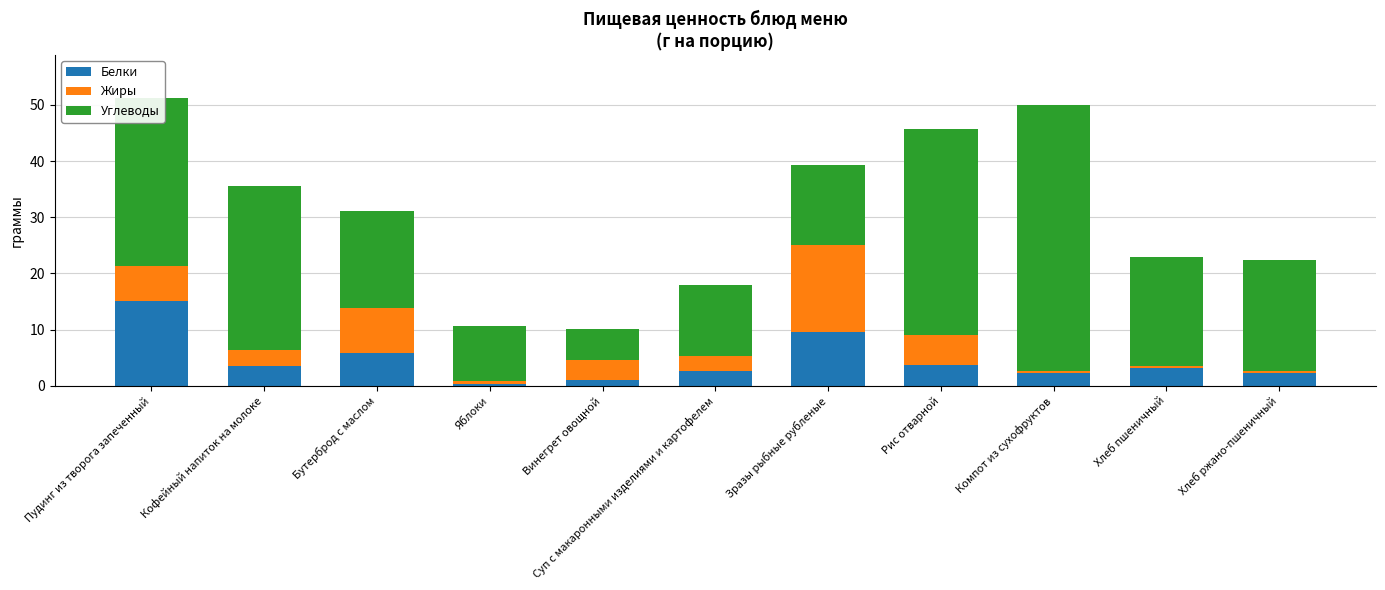

What is the difference between the maximum and minimum values in the Белки series?

14.8